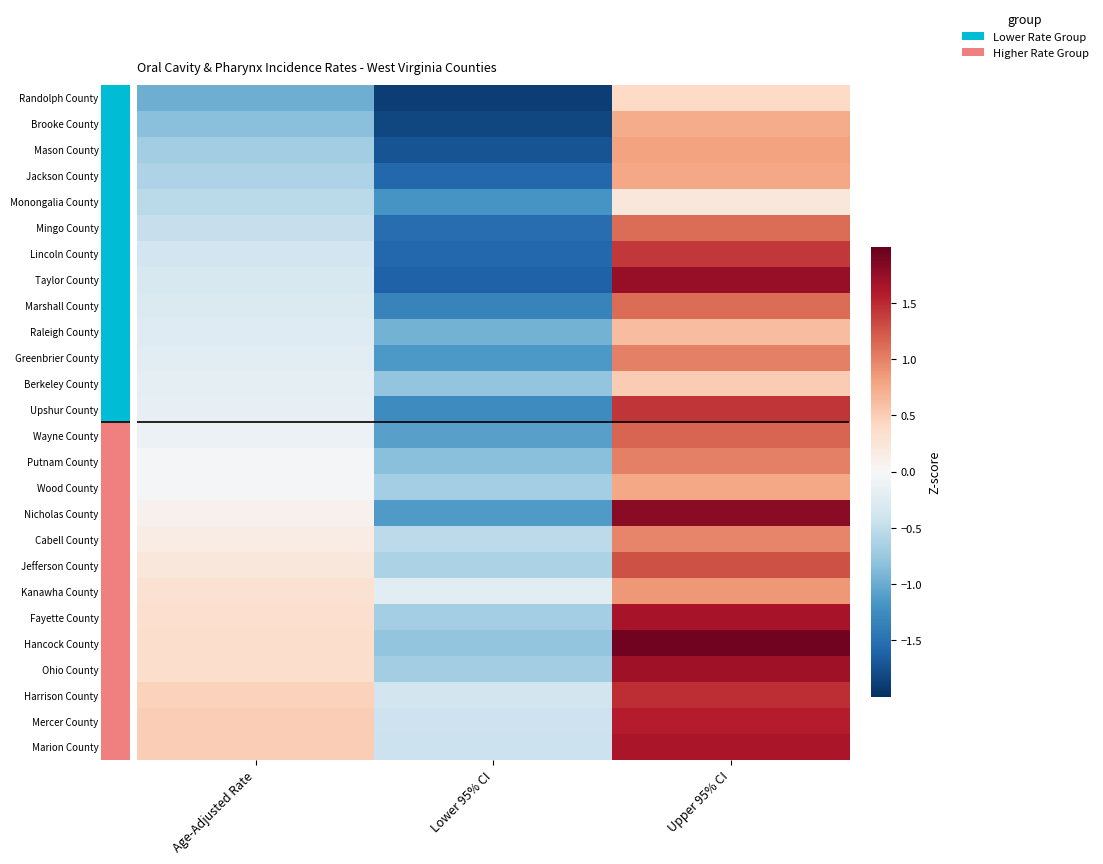

Rank the series at Age-Adjusted Rate from highest to lowest value.

Mercer County, Marion County, Harrison County, Hancock County, Ohio County, Fayette County, Kanawha County, Jefferson County, Cabell County, Nicholas County, Putnam County, Wood County, Wayne County, Upshur County, Berkeley County, Greenbrier County, Raleigh County, Marshall County, Taylor County, Lincoln County, Mingo County, Monongalia County, Jackson County, Mason County, Brooke County, Randolph County